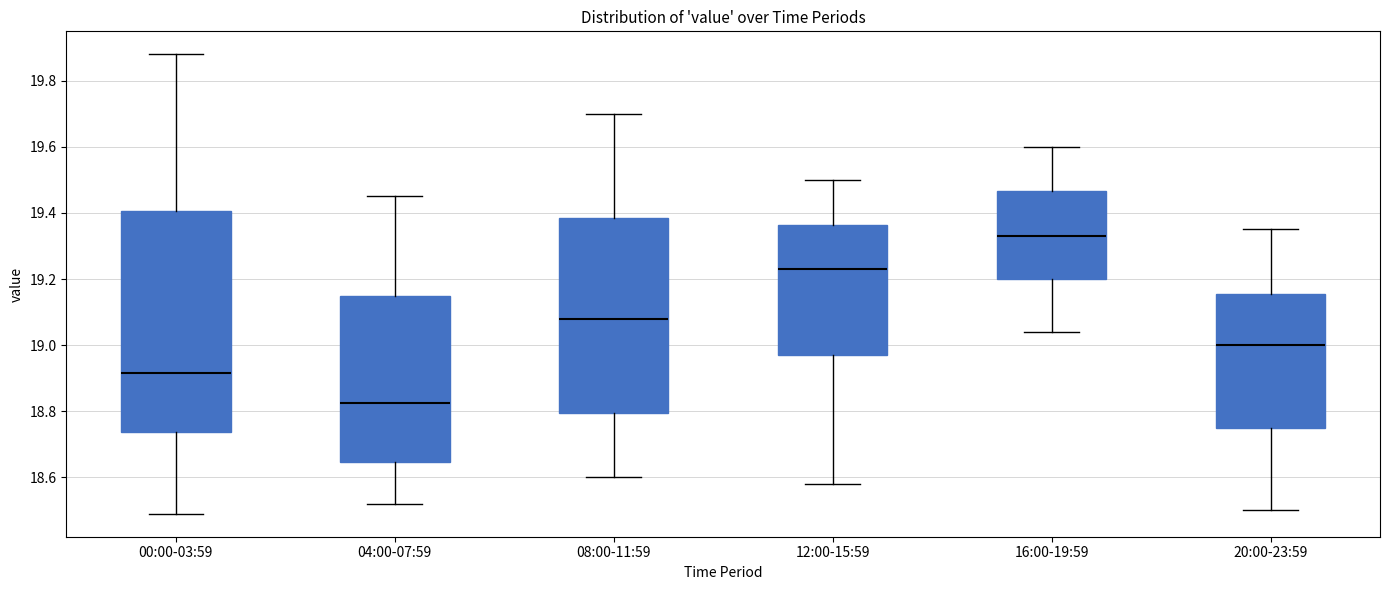

Reading left to right, read every box against the y-axis: the position of its median line, the range the box covers, and the ends of its whiskers. The values are not printed on the chart, so give them approximately, as read against the axis.

00:00-03:59: median 18.92, box 18.74 to 19.40, whiskers 18.50 to 19.88
04:00-07:59: median 18.82, box 18.64 to 19.16, whiskers 18.52 to 19.46
08:00-11:59: median 19.08, box 18.80 to 19.38, whiskers 18.60 to 19.70
12:00-15:59: median 19.24, box 18.98 to 19.36, whiskers 18.58 to 19.50
16:00-19:59: median 19.34, box 19.20 to 19.46, whiskers 19.04 to 19.60
20:00-23:59: median 19.00, box 18.76 to 19.16, whiskers 18.50 to 19.36